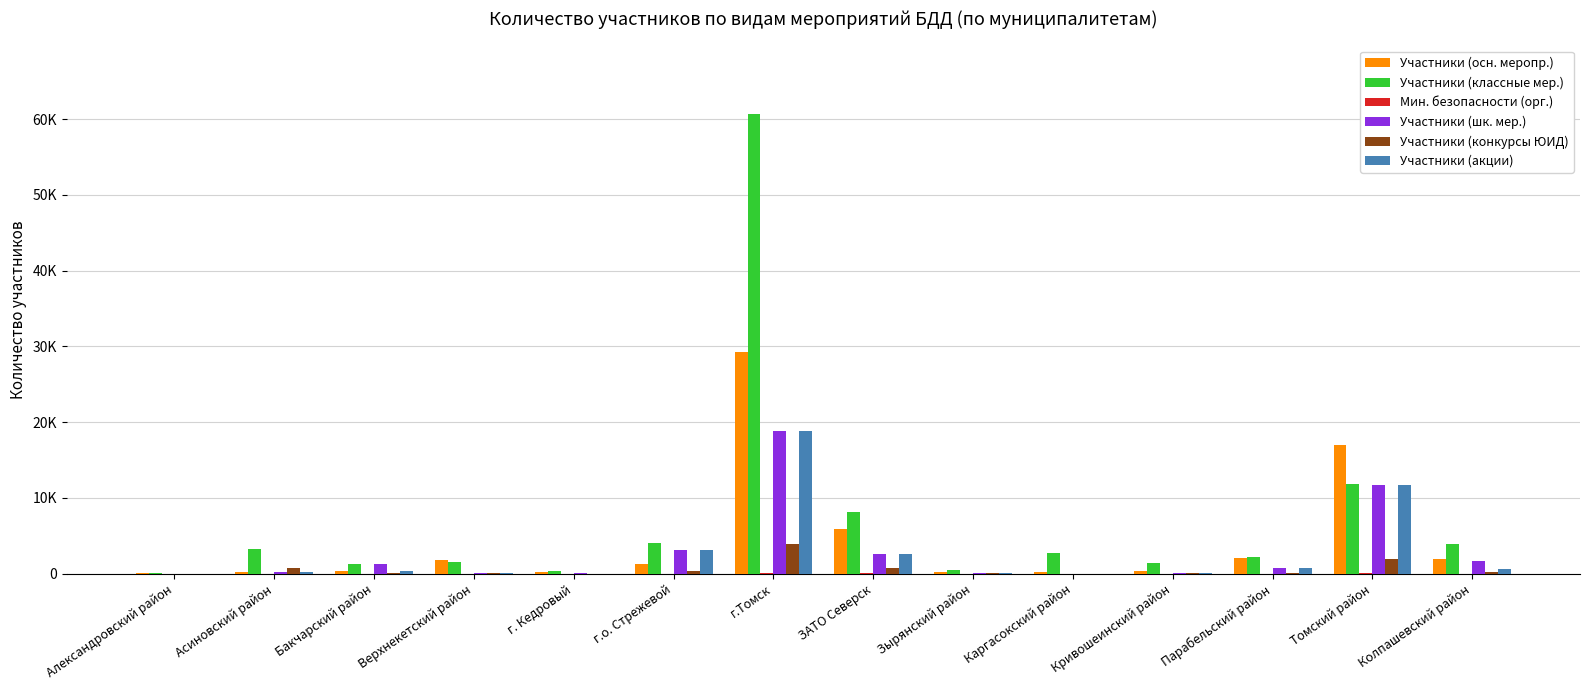

What position from the left is Колпашевский район?

14